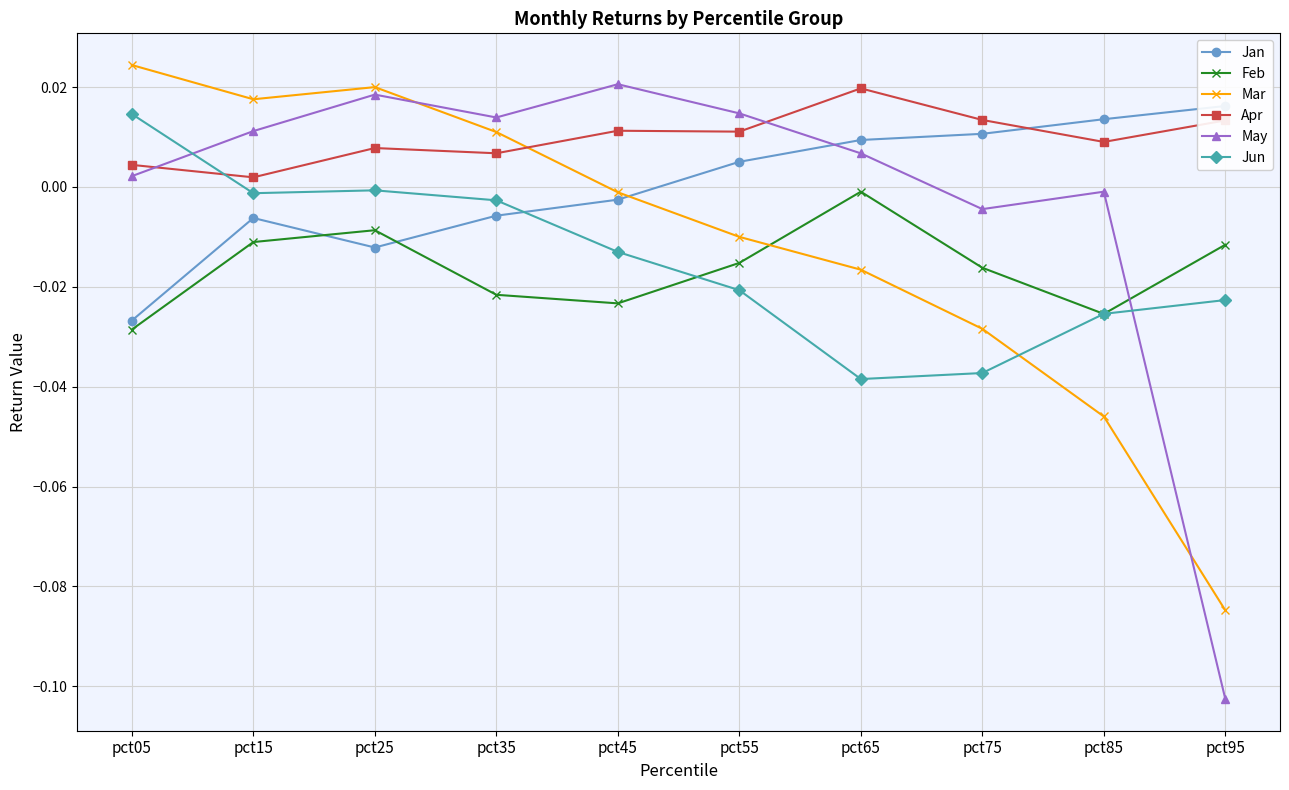

Does the chart have visible grid lines?

Yes